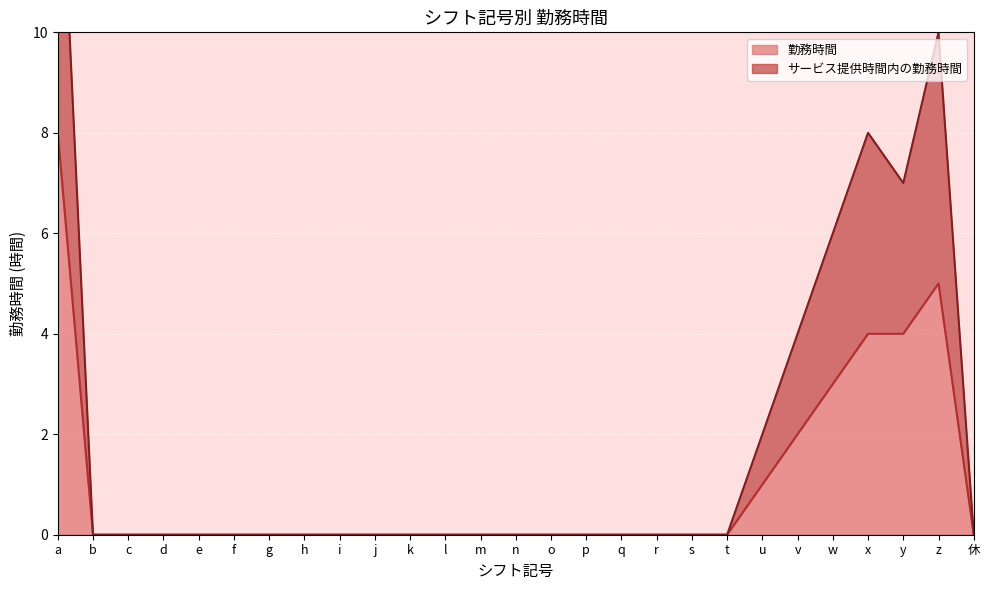

What is the difference between the maximum and minimum values in the サービス提供時間内の勤務時間 series?

15